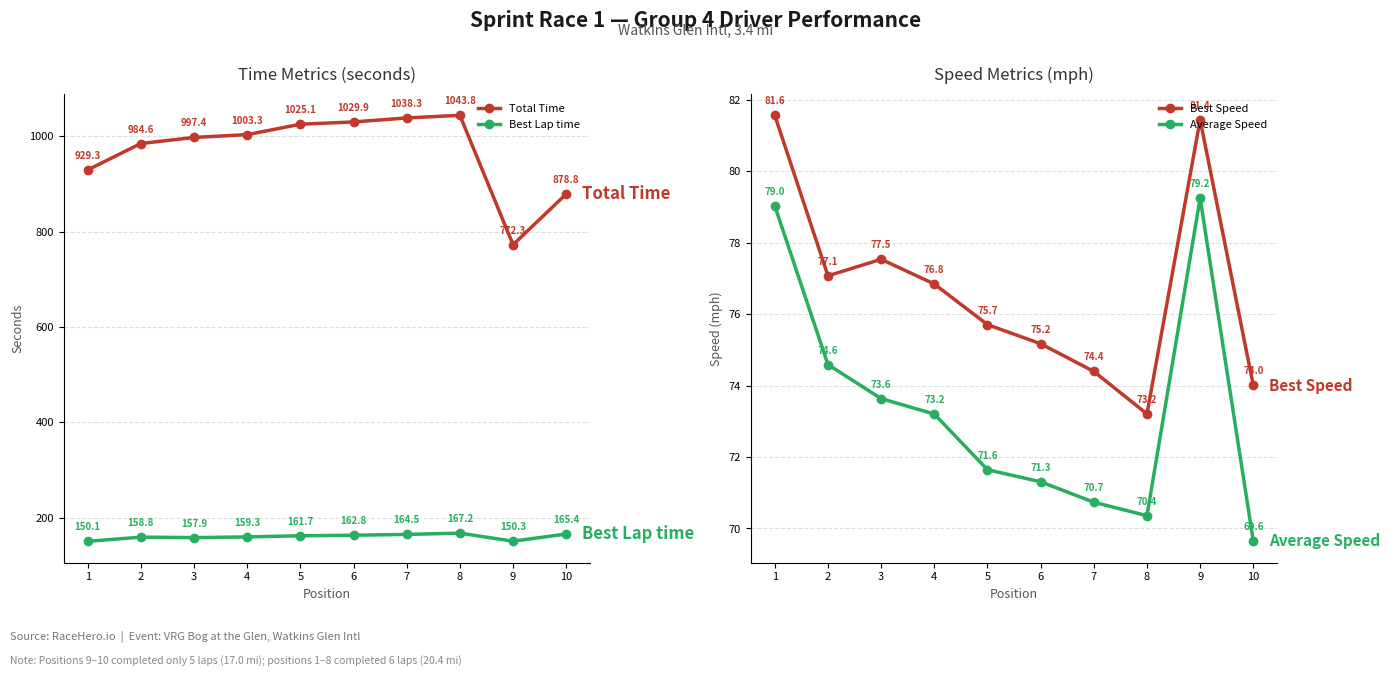

The Total Time series shows 1485.2 at 7. True or false?

False